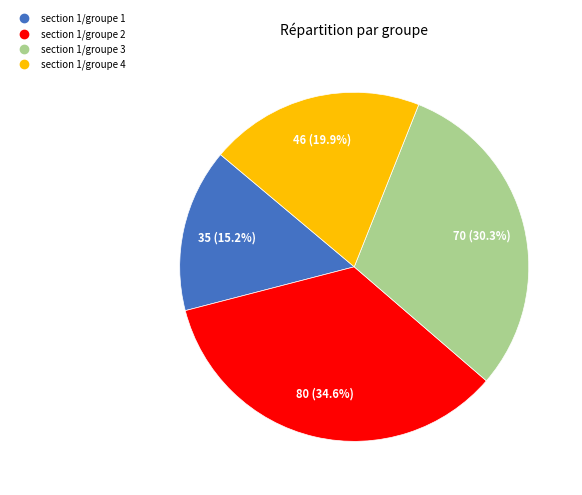

Is there a majority slice in this chart?

No